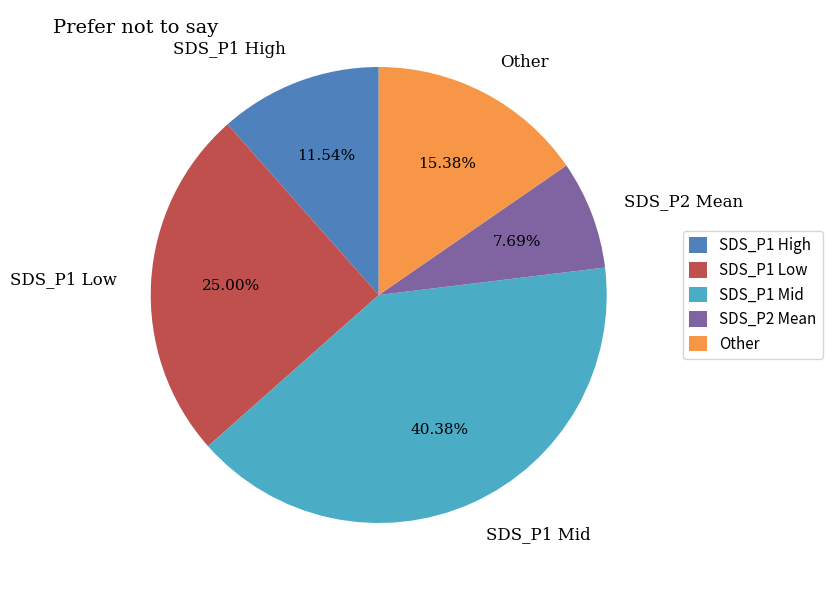

Combined, do Other and SDS_P1 Mid account for over 50%?

Yes